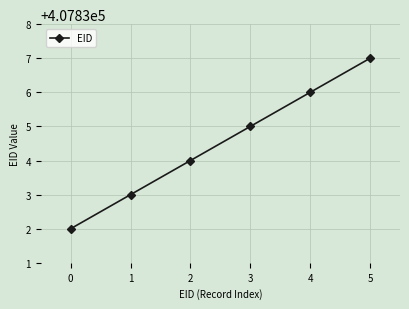

What is the minimum value shown in the chart?

407832